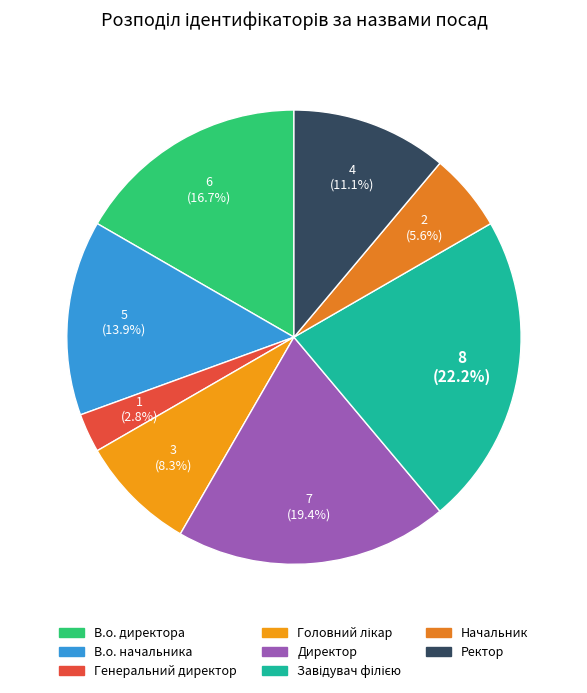

How many segments does this pie chart have?

8